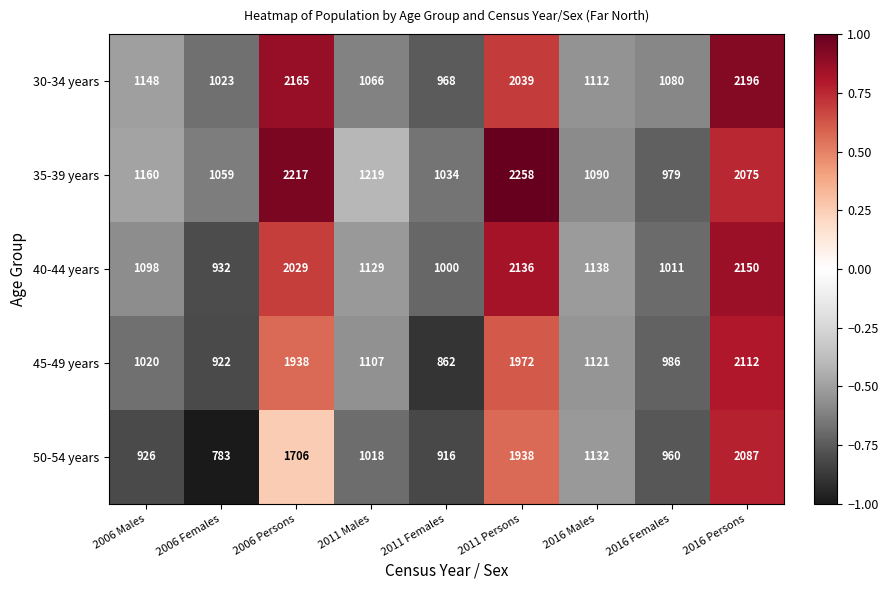

How many distinct data groups are displayed?

5